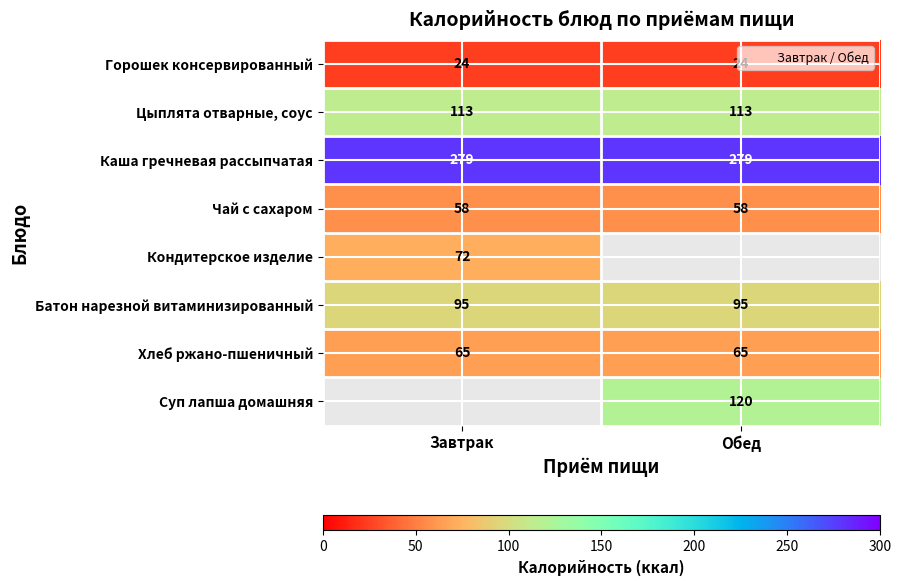

What is the total value across all series at Обед?

754